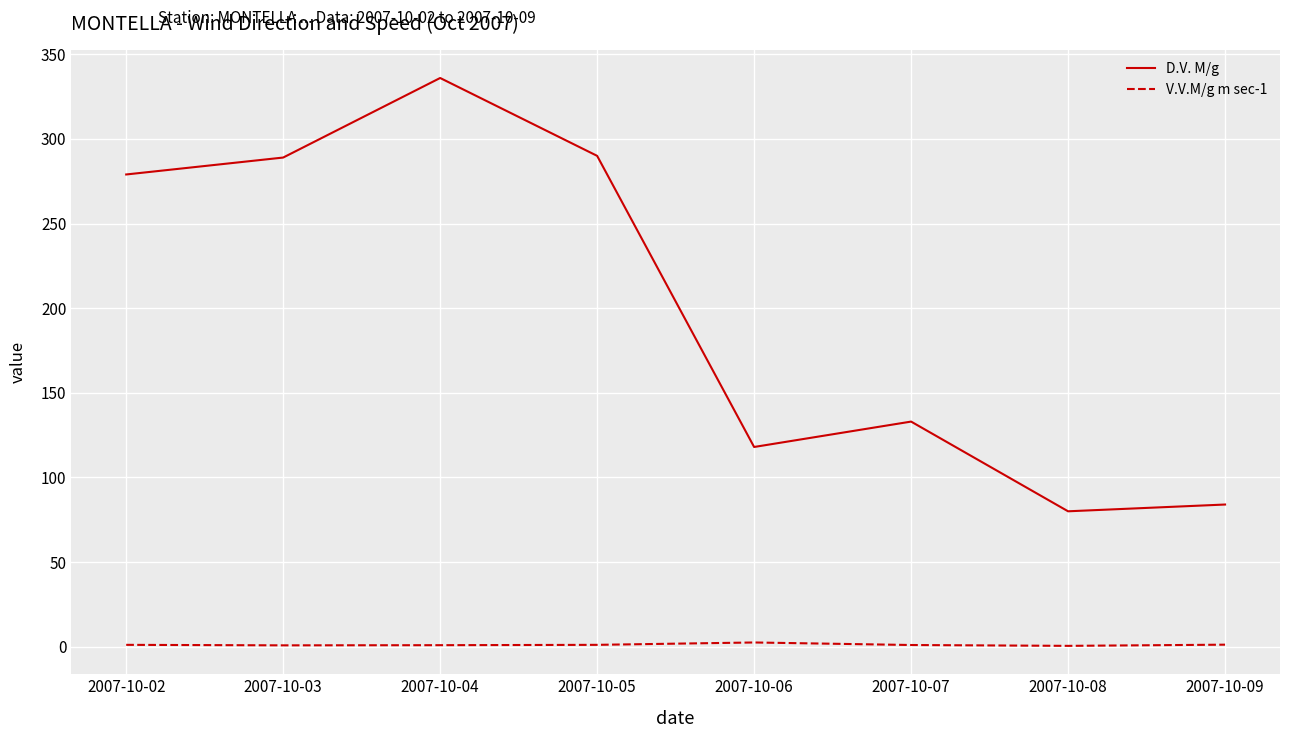

True or false: V.V.M/g m sec-1 and D.V. M/g cross at least once.

False